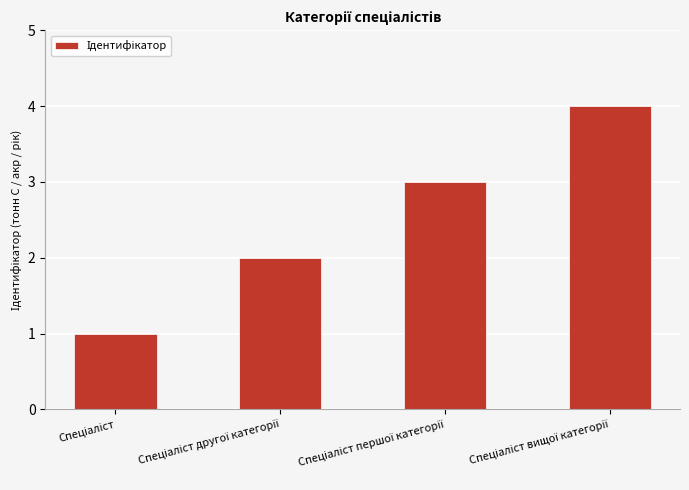

What is the difference between the maximum and minimum values?

3